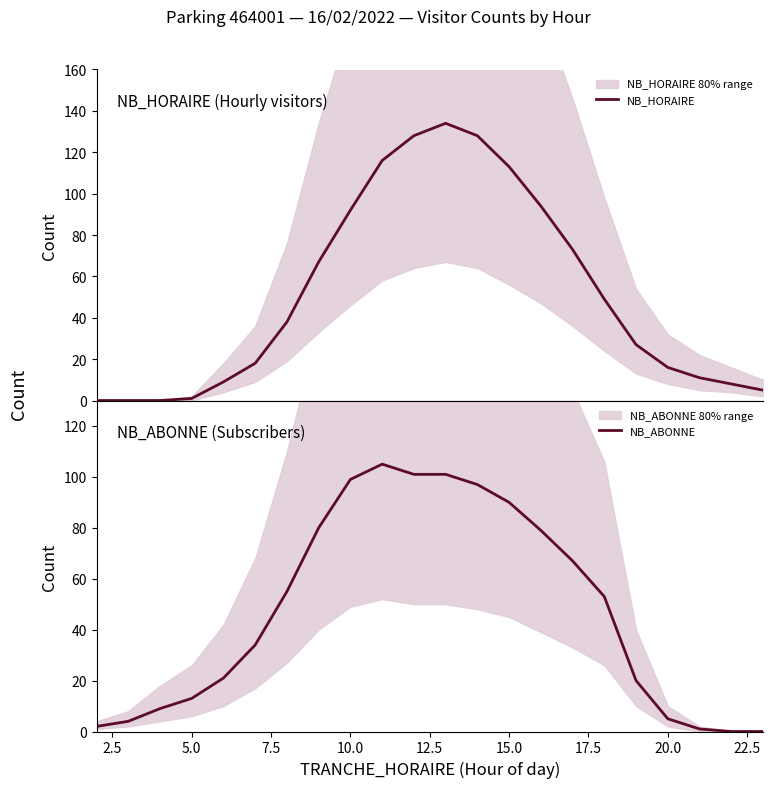

List the series in order of their peak value, highest first.

NB_HORAIRE, NB_ABONNE